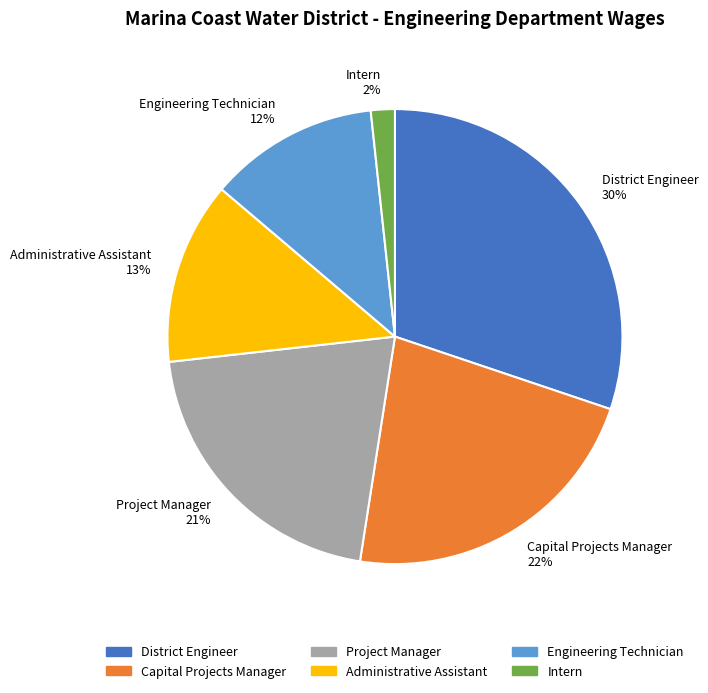

Combined, do Project Manager and Intern account for over 50%?

No